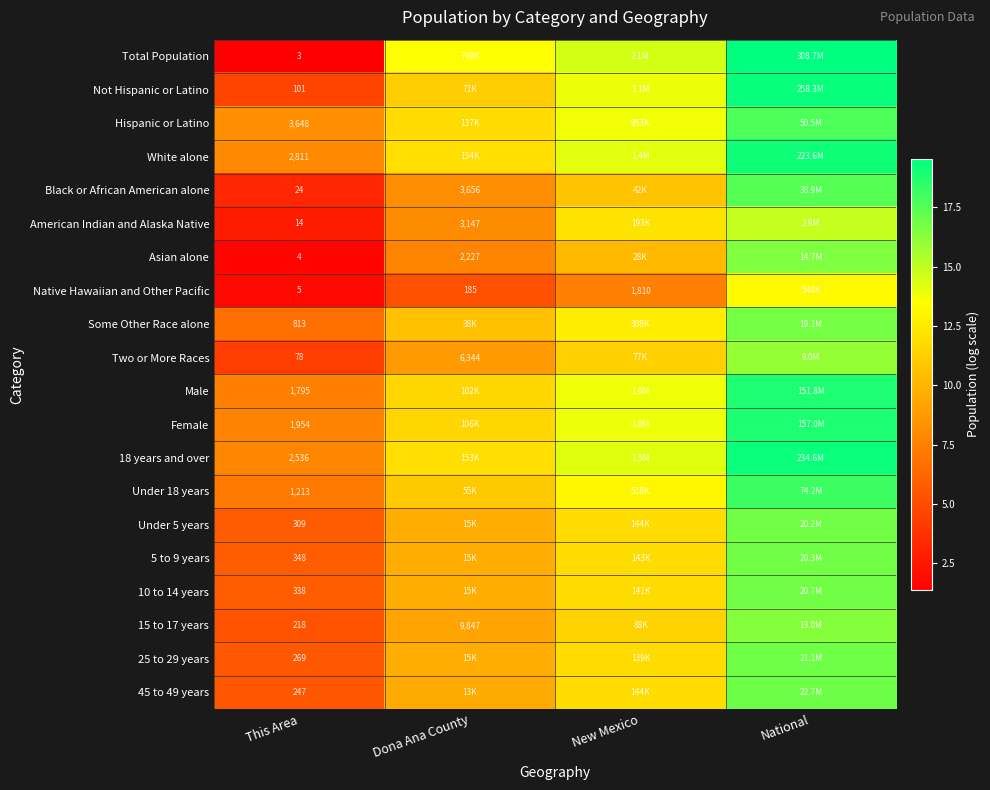

The value of 15 to 17 years at New Mexico is 3.6. True or false?

False